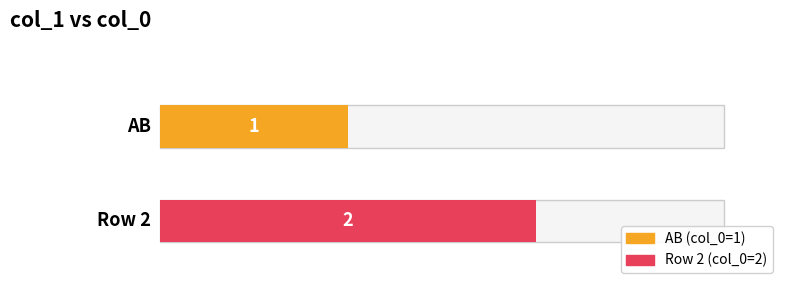

What is the change in value from AB to ?

+1